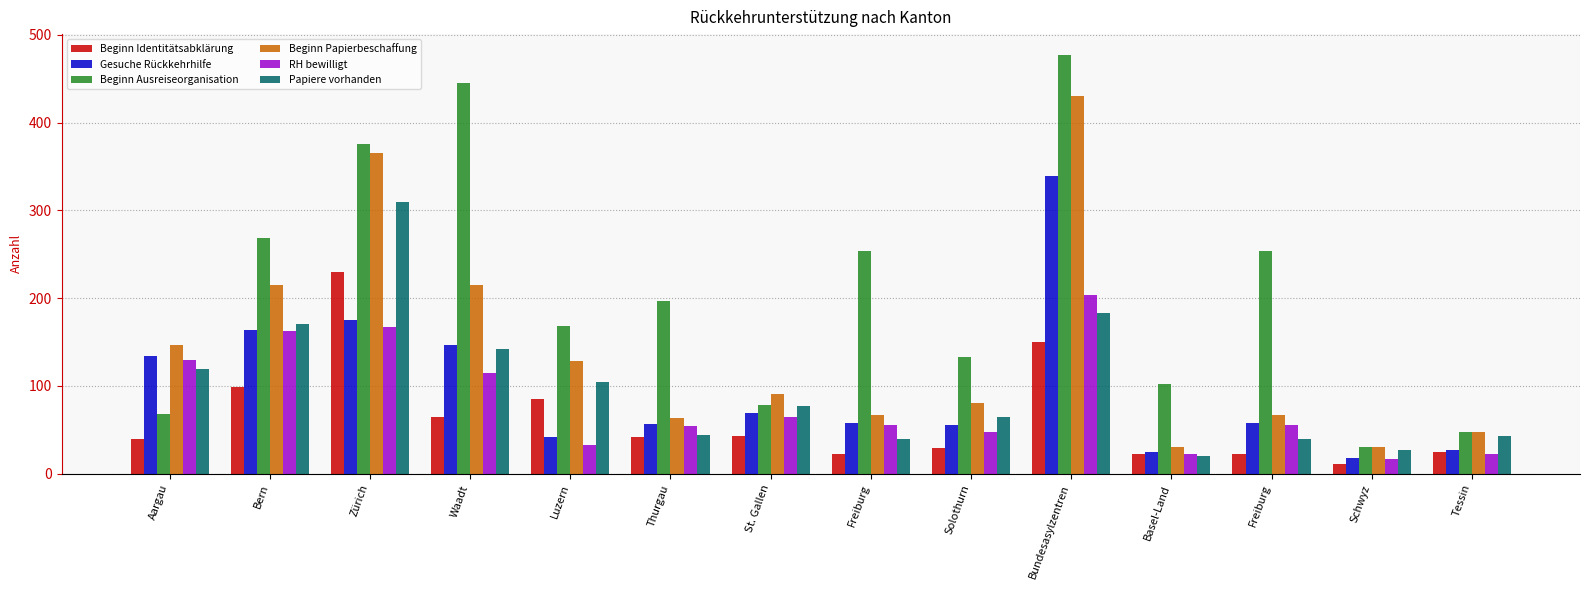

Between Aargau and Tessin, which series saw the biggest shift?

RH bewilligt